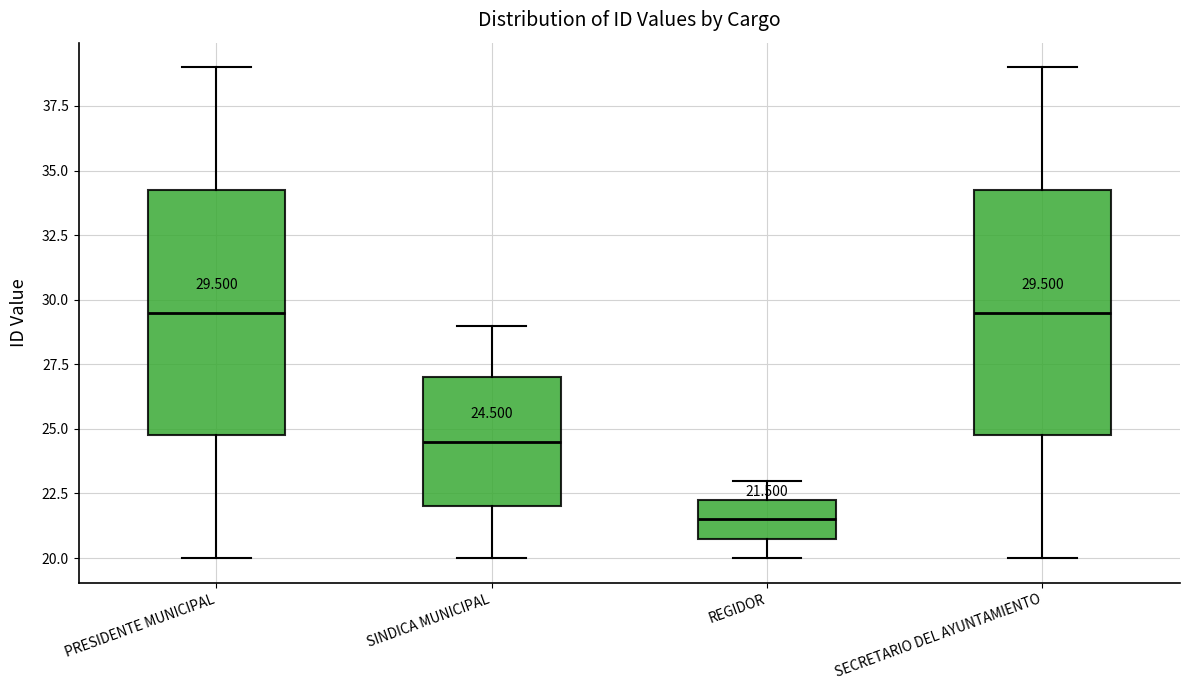

Which box's median line is the lowest?

REGIDOR